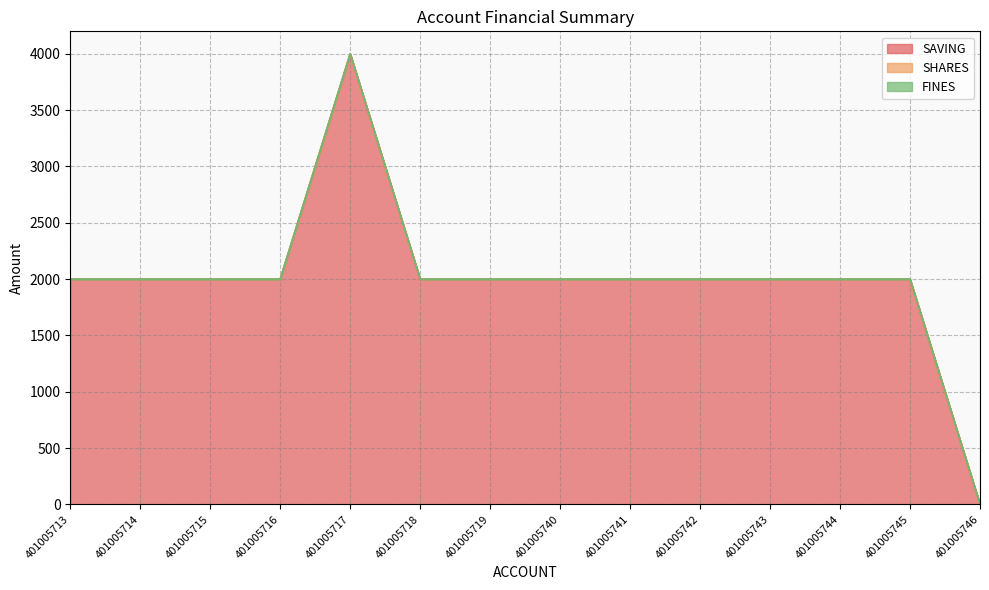

Which category has the highest value in the SHARES series?

401005713